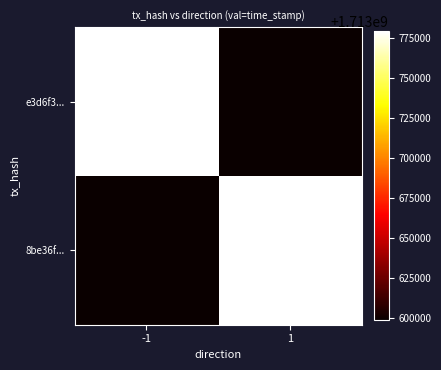

Reading left to right, transcribe all the data shown in this chart.

e3d6f3...: -1=1713779026	1=1713598334
8be36f...: -1=1713598334	1=1713779026